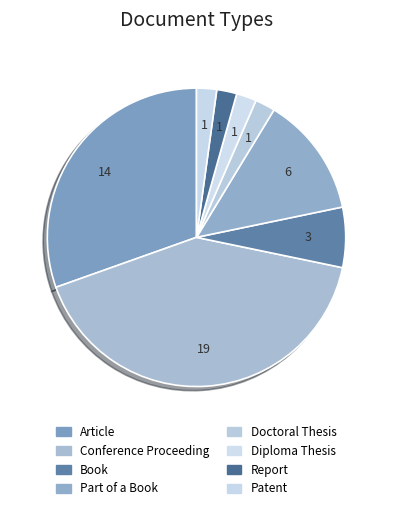

How many segments does this pie chart have?

8